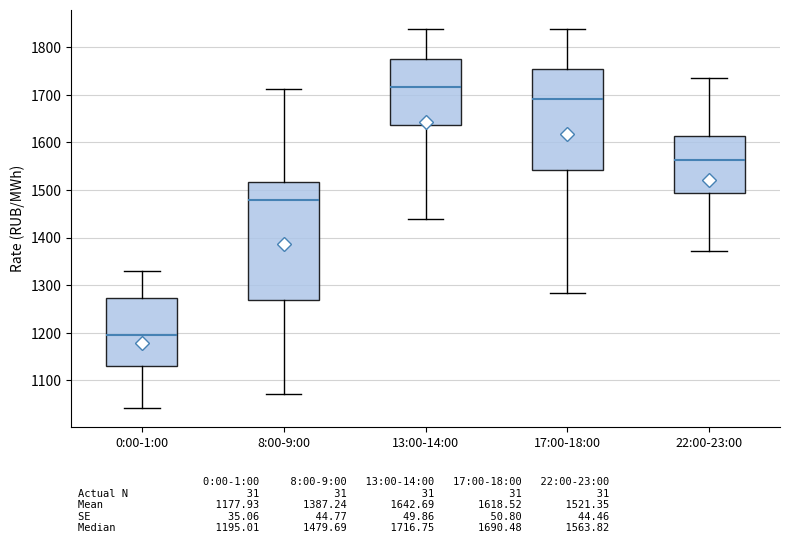

Where is the upper edge of the box for 0:00-1:00 on the y-axis? The values are not printed on the chart, so give them approximately, as read against the axis.

1270